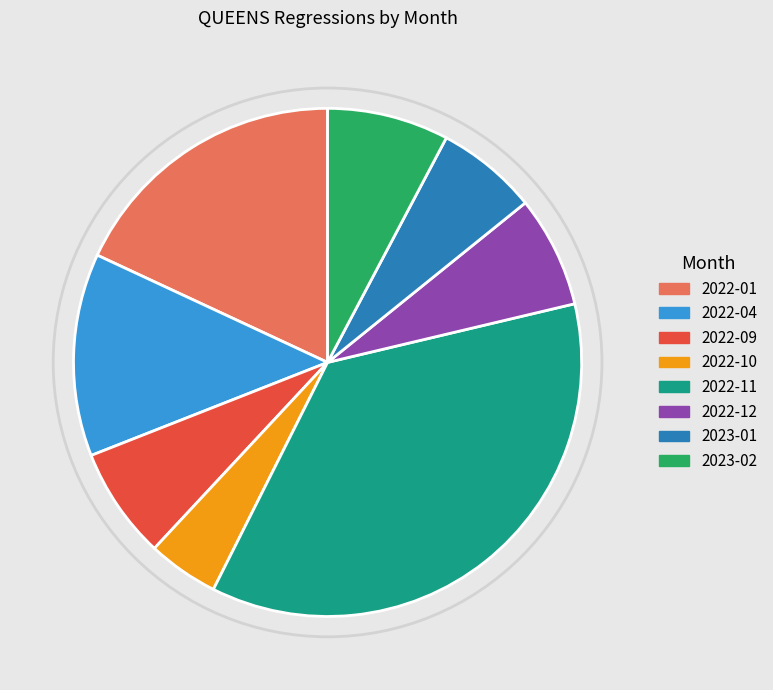

Does 2022-10 represent more than half of the total?

No